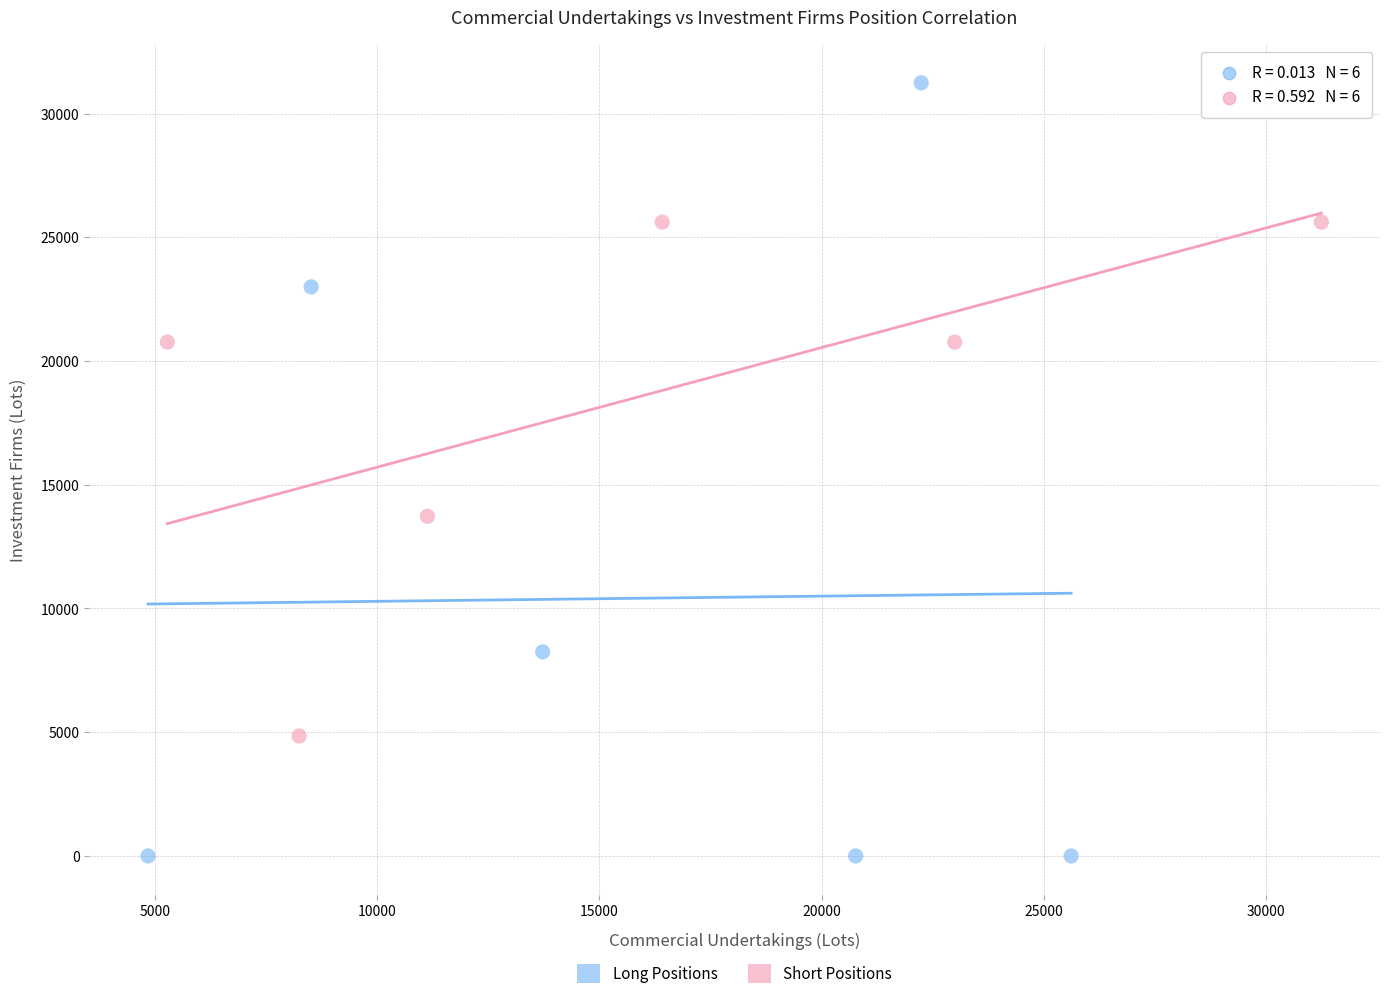

Which series has the largest Y range (max minus min)?

Long Positions